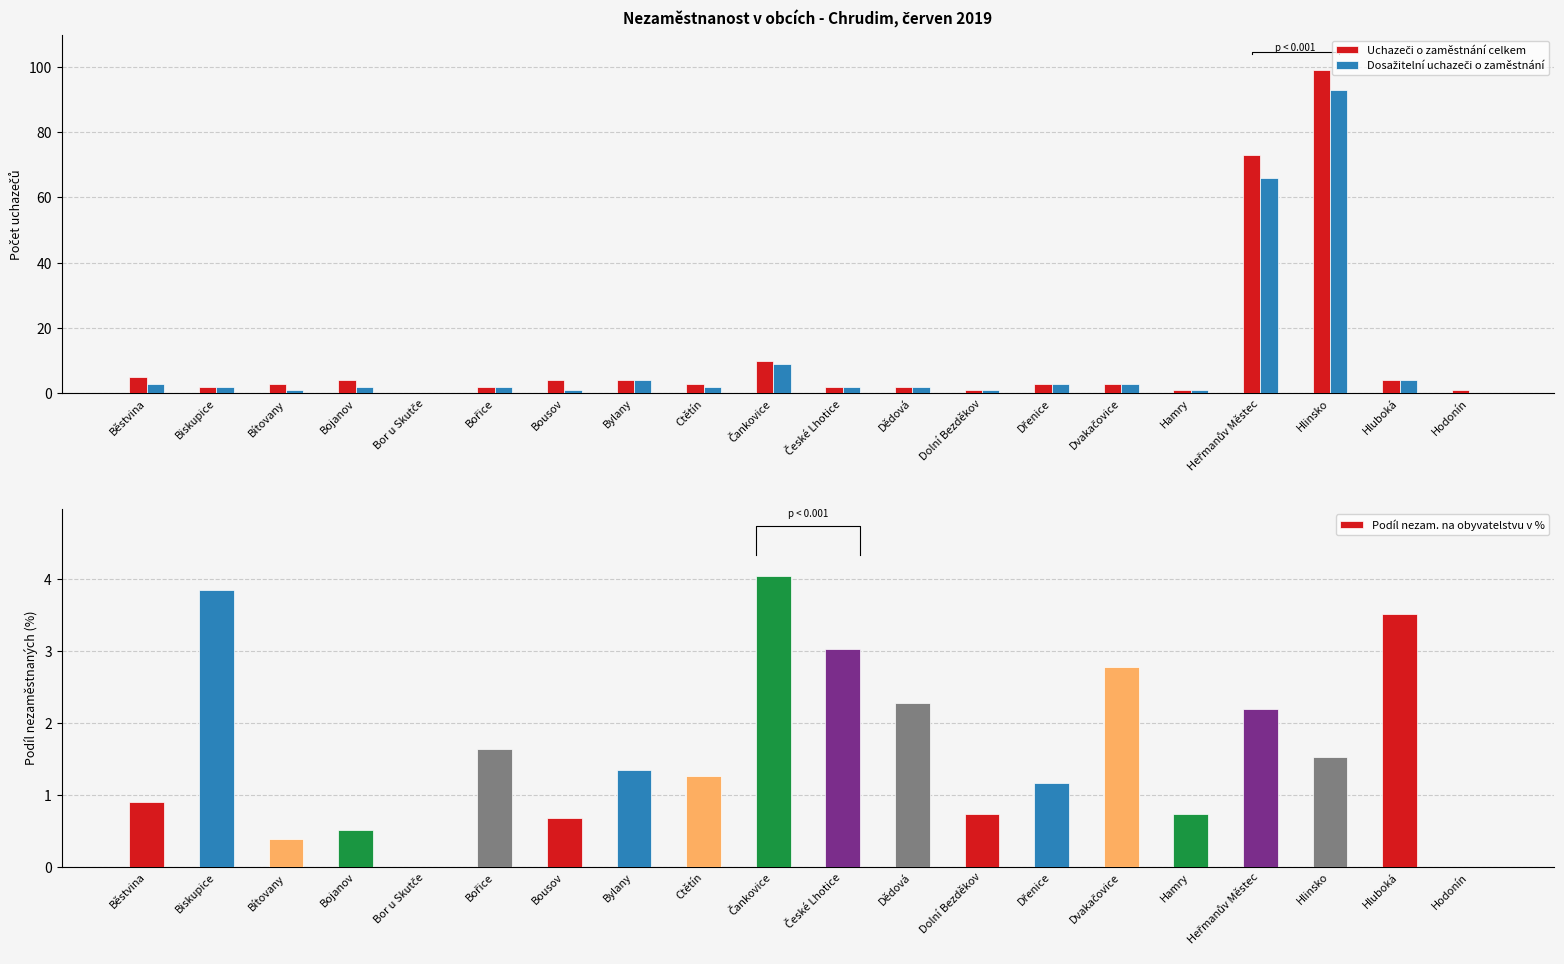

Is it true that Podíl nezam. na obyvatelstvu v % equals 0.1 at Bojanov?

False